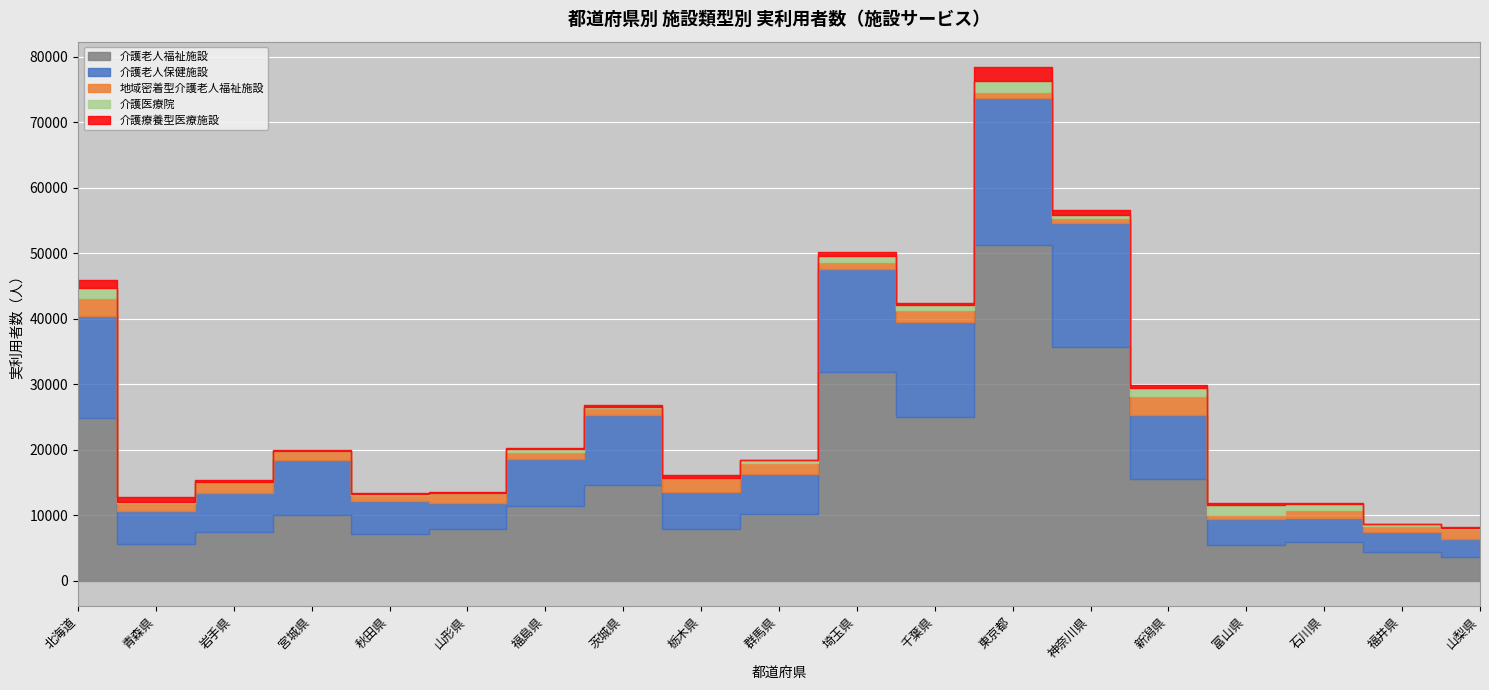

True or false: 地域密着型介護老人福祉施設 and 介護療養型医療施設 intersect in this chart.

True